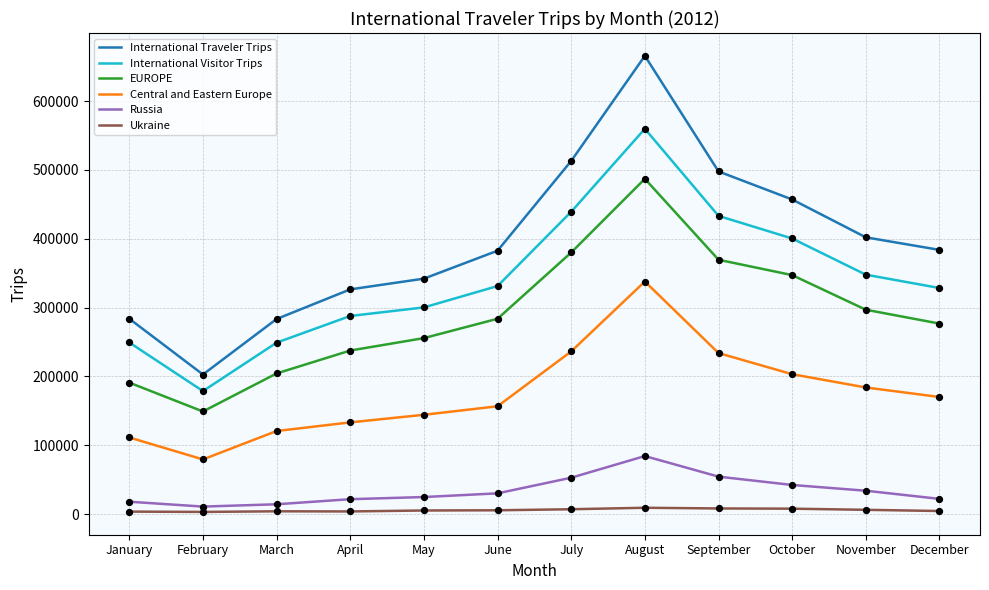

Which series has the largest range (max minus min)?

International Traveler Trips